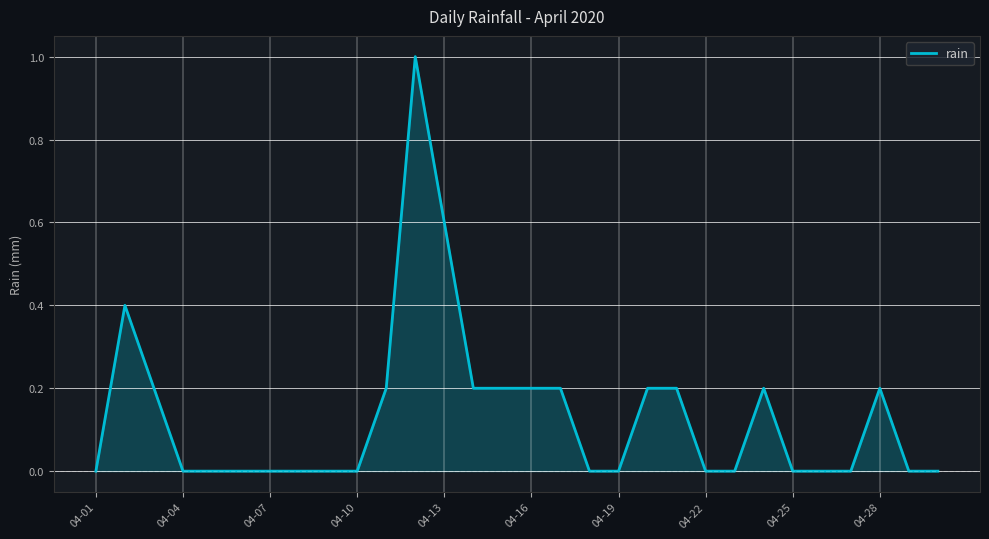

What is the sum of all values?

4.0